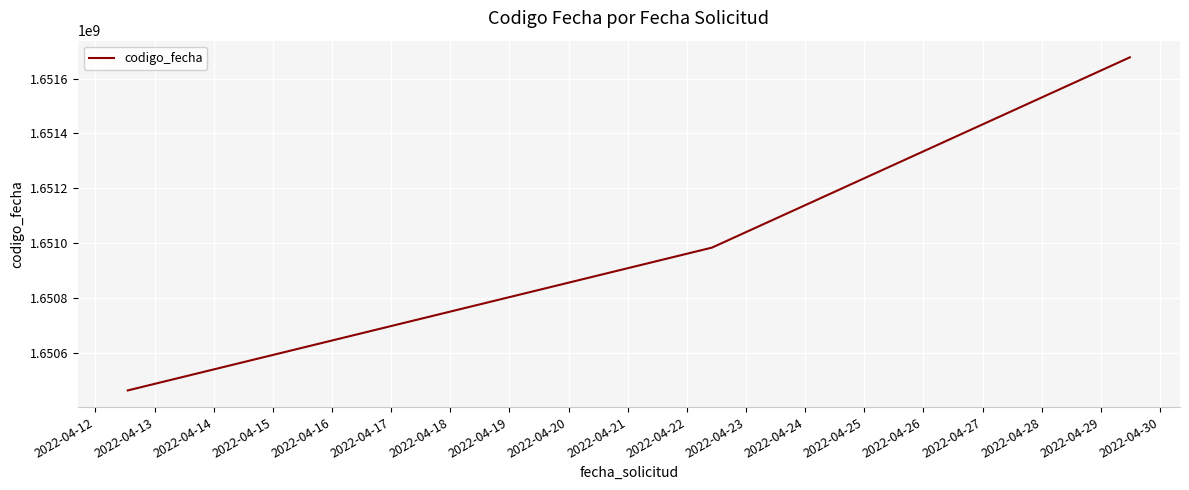

How many lines are shown in the chart?

1